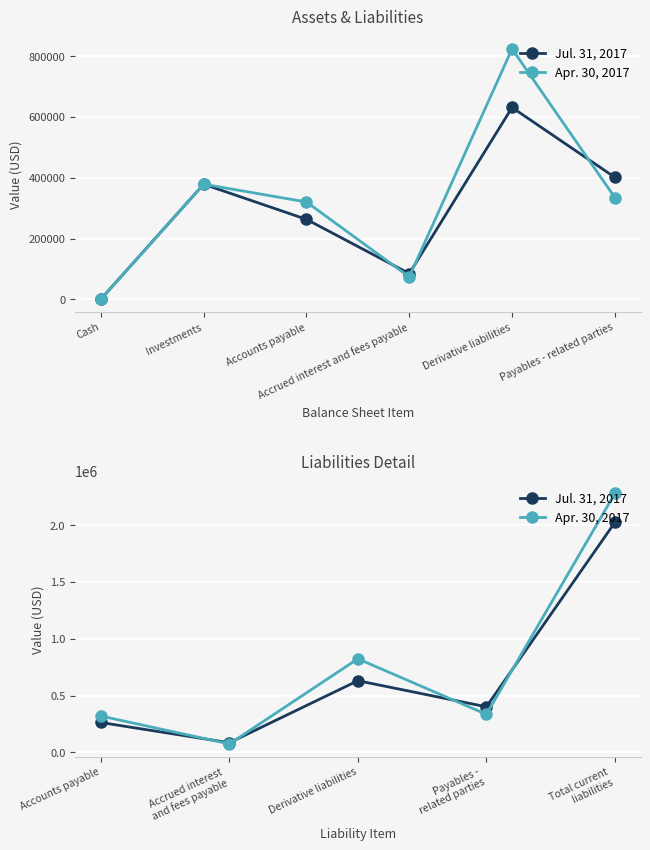

Which category has the highest value across all series?

Total current liabilities